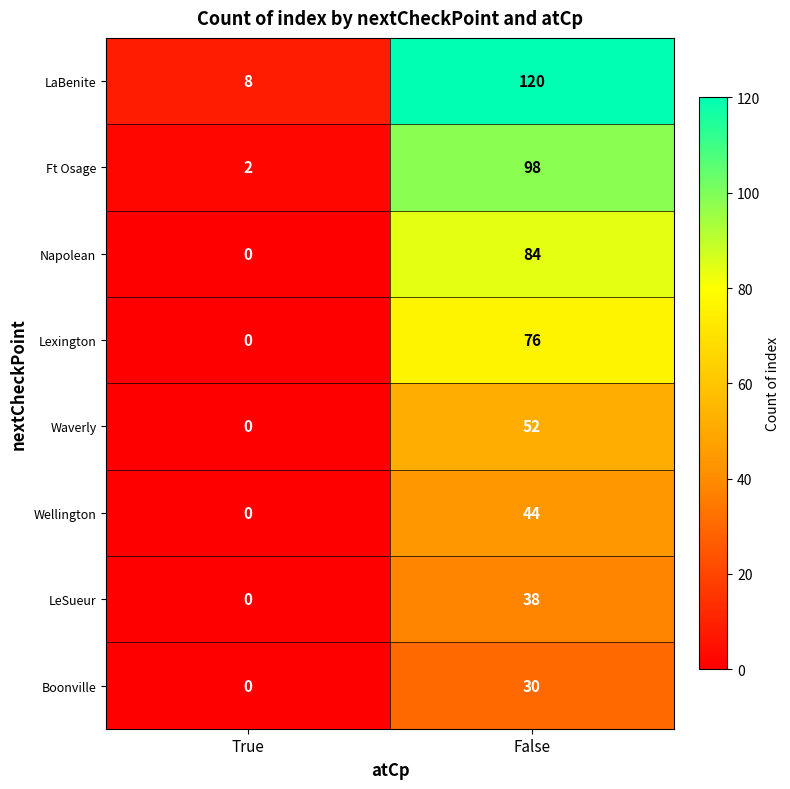

Which series has the largest total across all categories?

LaBenite